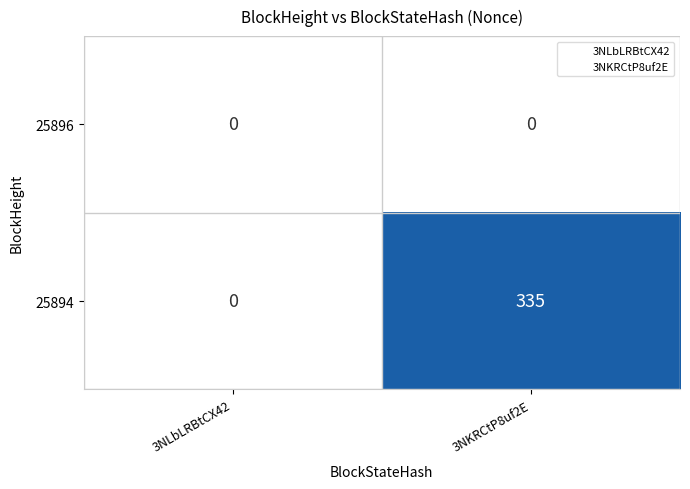

At which category is the sum across all series the highest?

3NKRCtP8uf2E